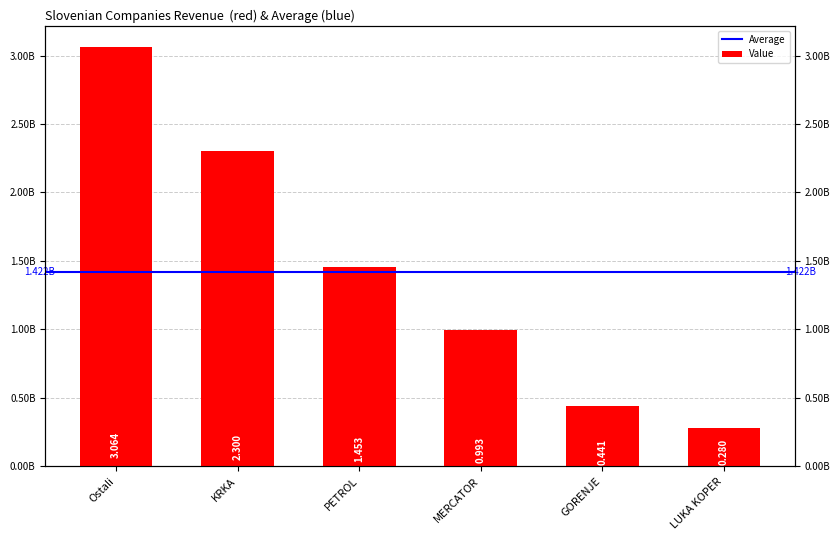

List the labels in order of value, largest first.

Ostali, KRKA, PETROL, MERCATOR, GORENJE, LUKA KOPER